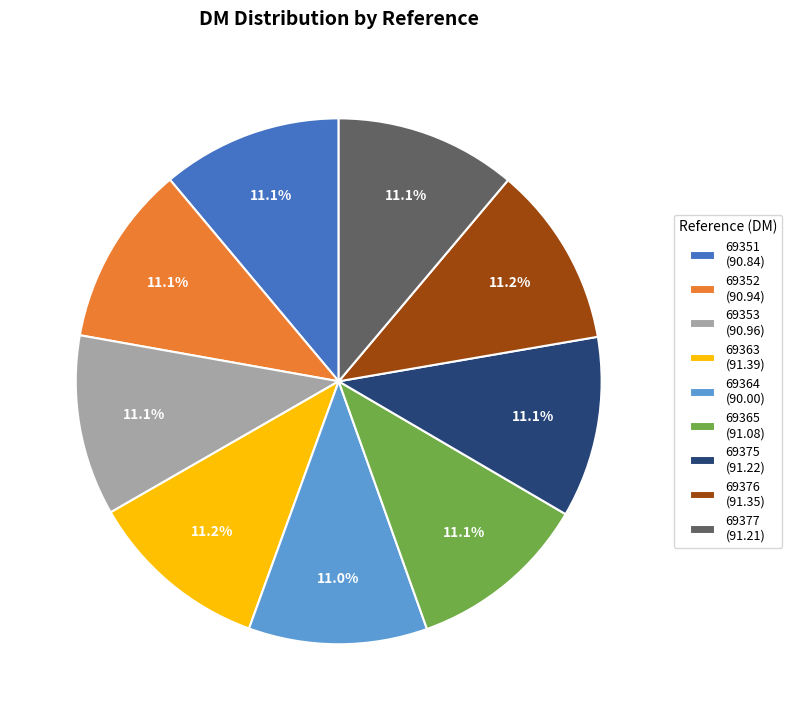

True or false: 69377 accounts for 11% of the total.

True